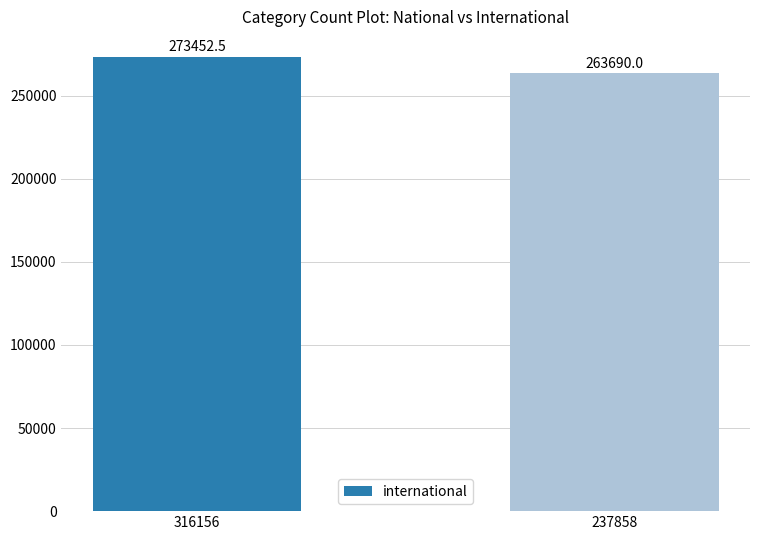

Rank the categories by value from highest to lowest.

316156, 237858